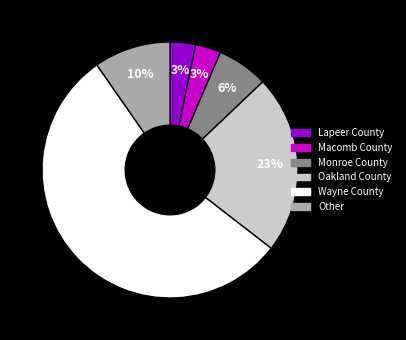

True or false: Oakland County accounts for 10% of the total.

False